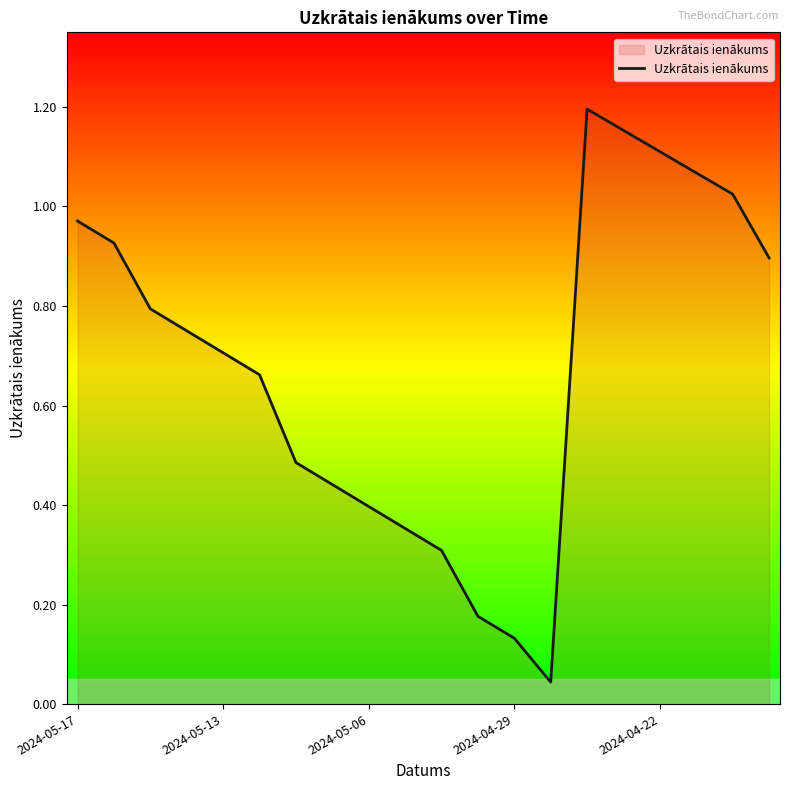

How many lines are shown in the chart?

1